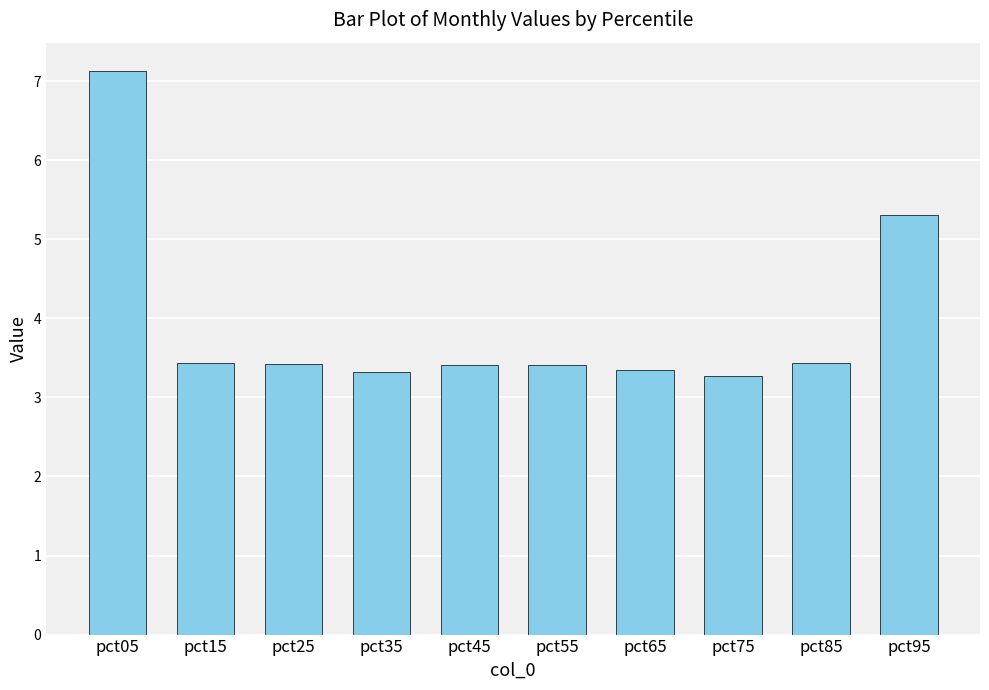

What is the value of the 3rd bar from the left?

3.4